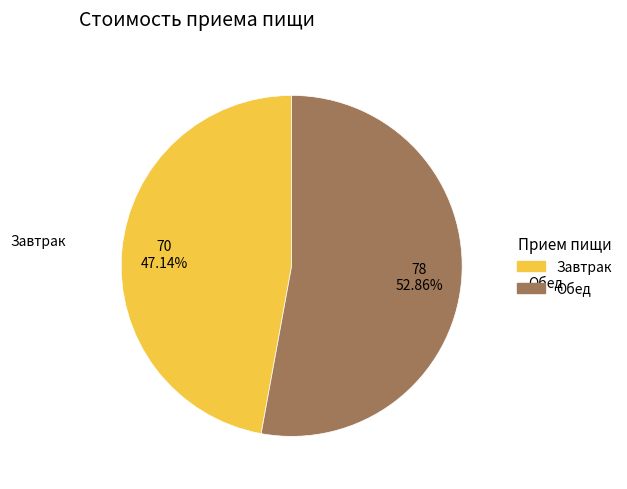

Is it true that Завтрак is 47% of the pie?

True